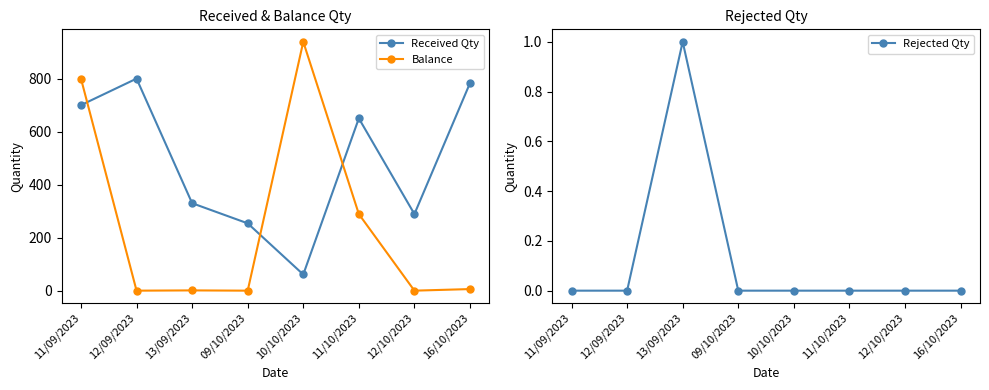

Which category has the lowest value across all series?

12/09/2023